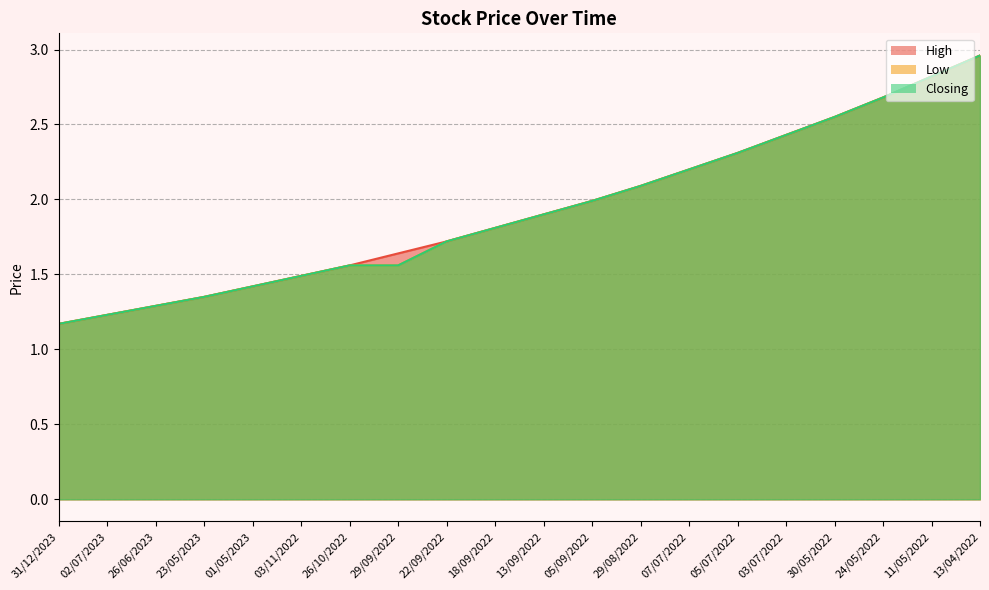

What are all the series names shown in the legend?

High, Low, Closing